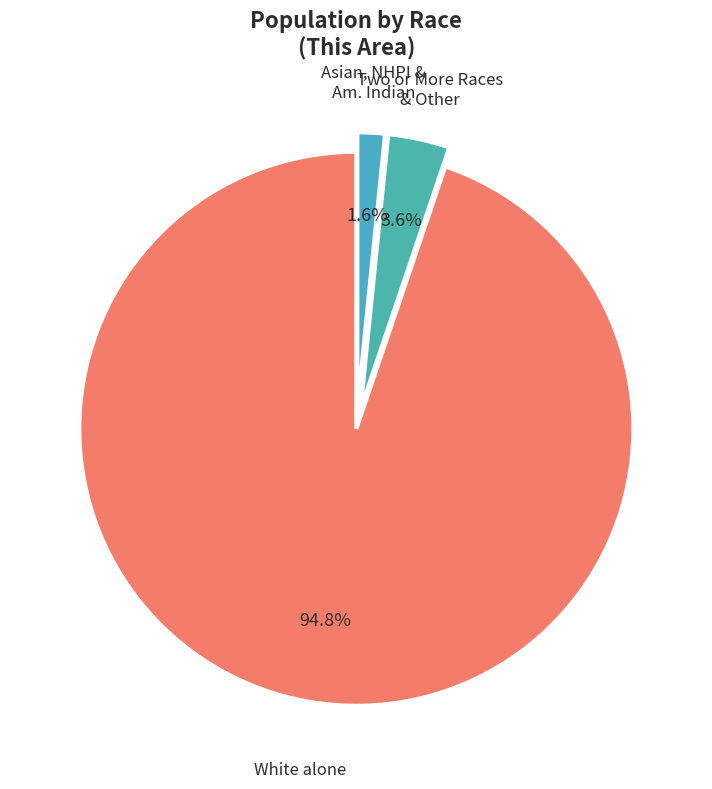

Does White alone represent more than half of the total?

Yes